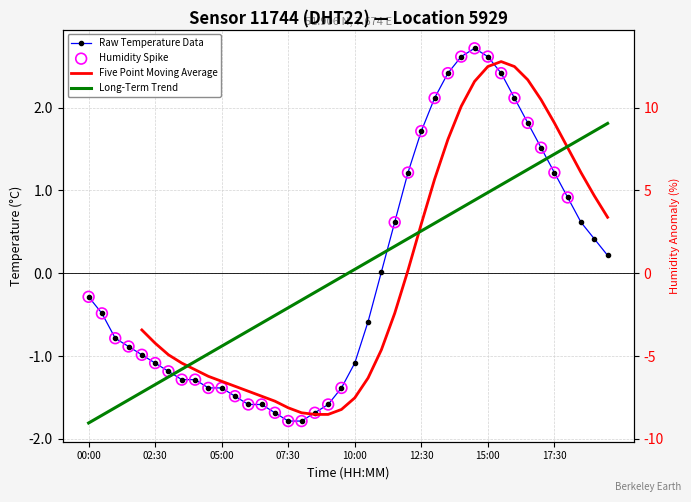

Between 03:00 and 11:30, which is larger?

11:30